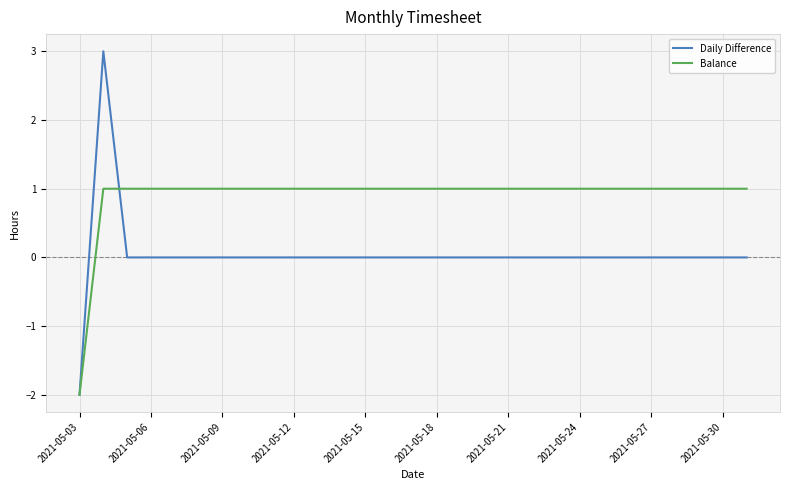

Which series has the largest range (max minus min)?

Daily Difference